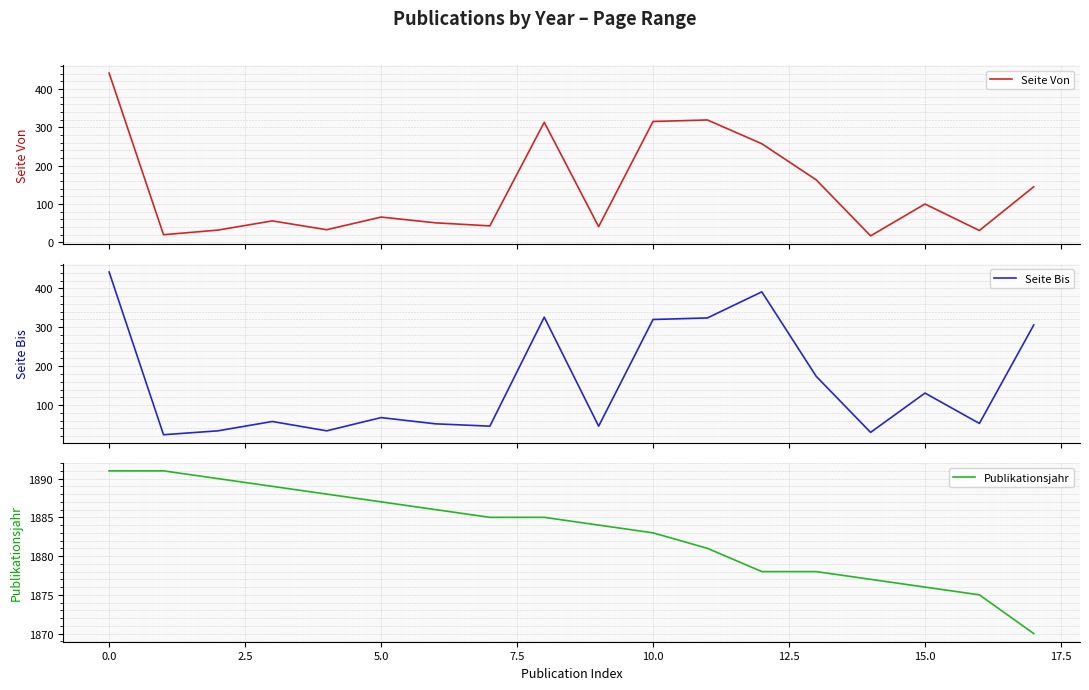

Is it true that Publikationsjahr equals 2527 at 10.0?

False